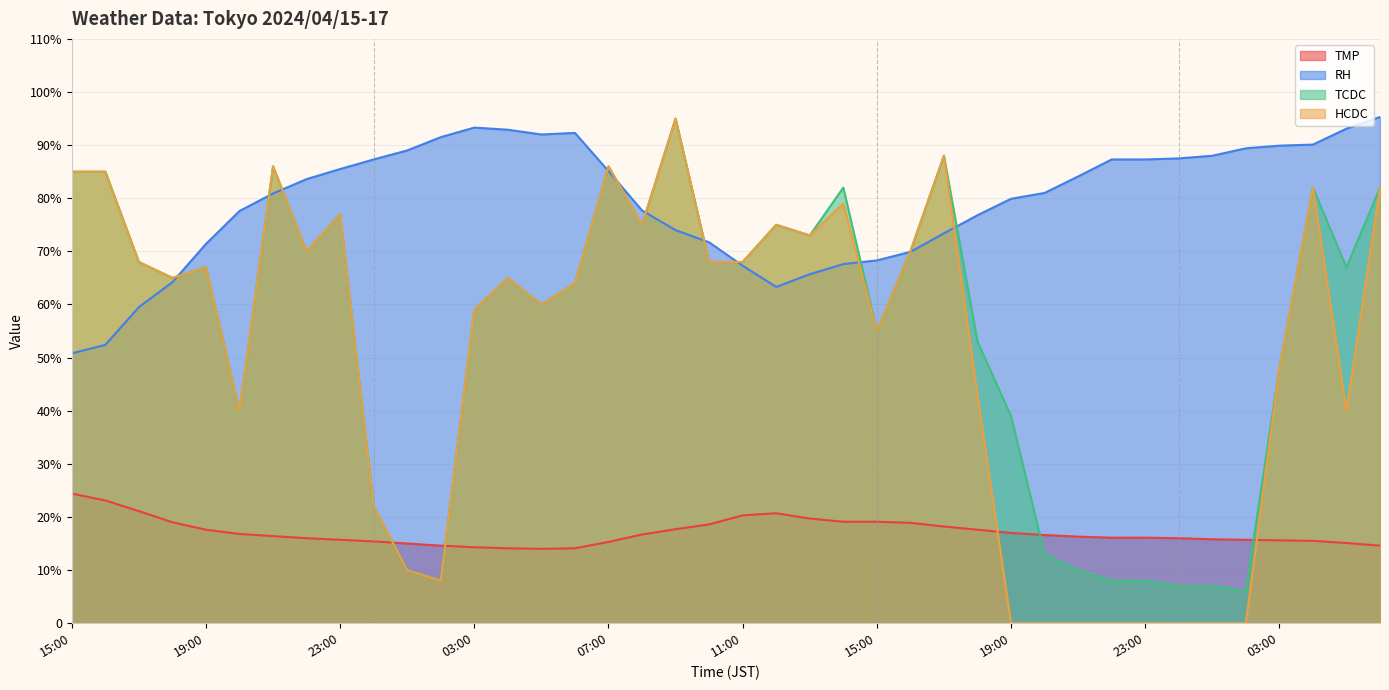

At which label is TMP closest to 19?

18:00